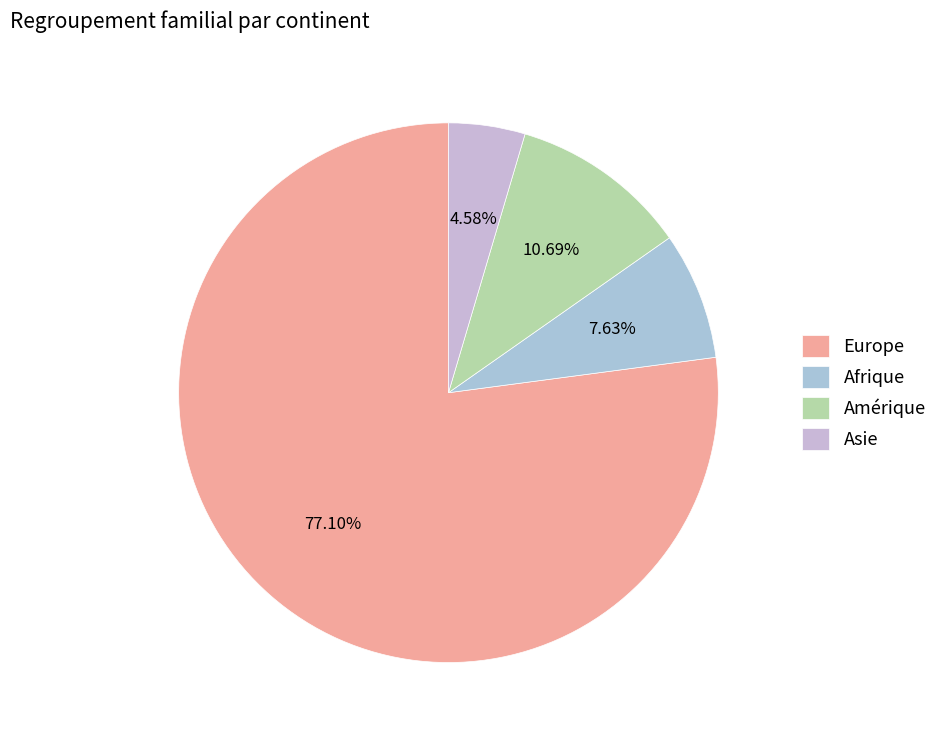

Between Amérique and Asie, which is larger?

Amérique